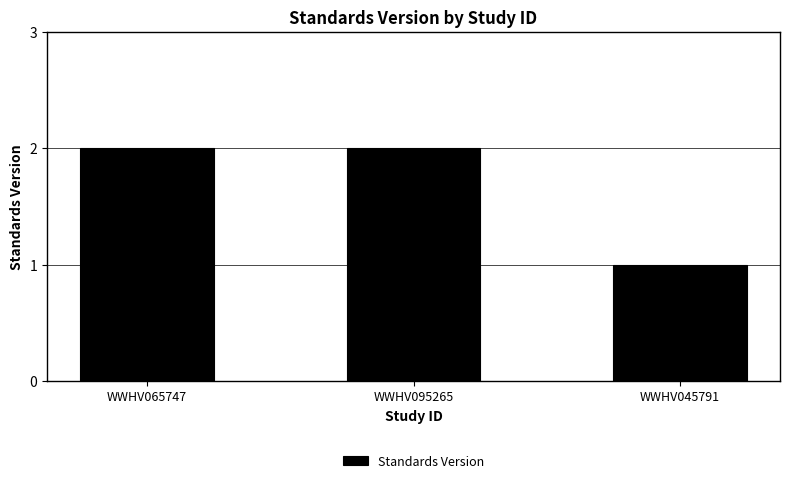

Reading right to left, transcribe all the data shown in this chart.

1	2	2